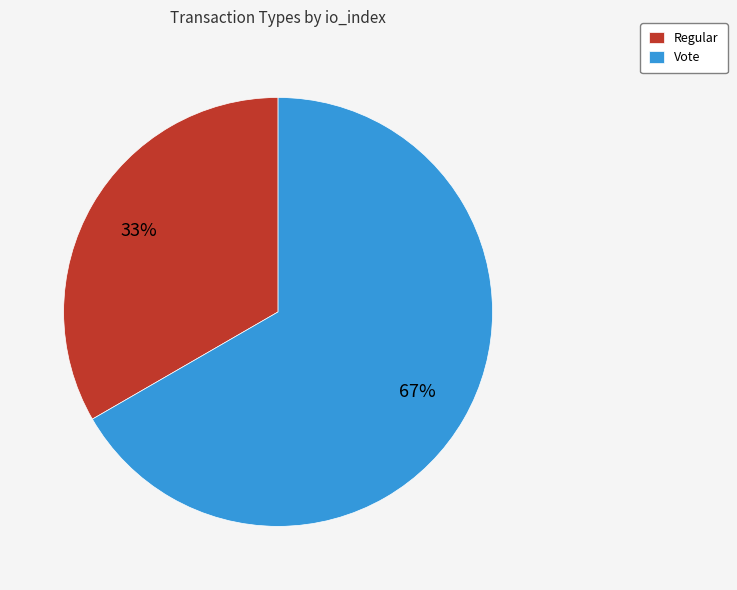

Which has a higher value, Regular or Vote?

Vote